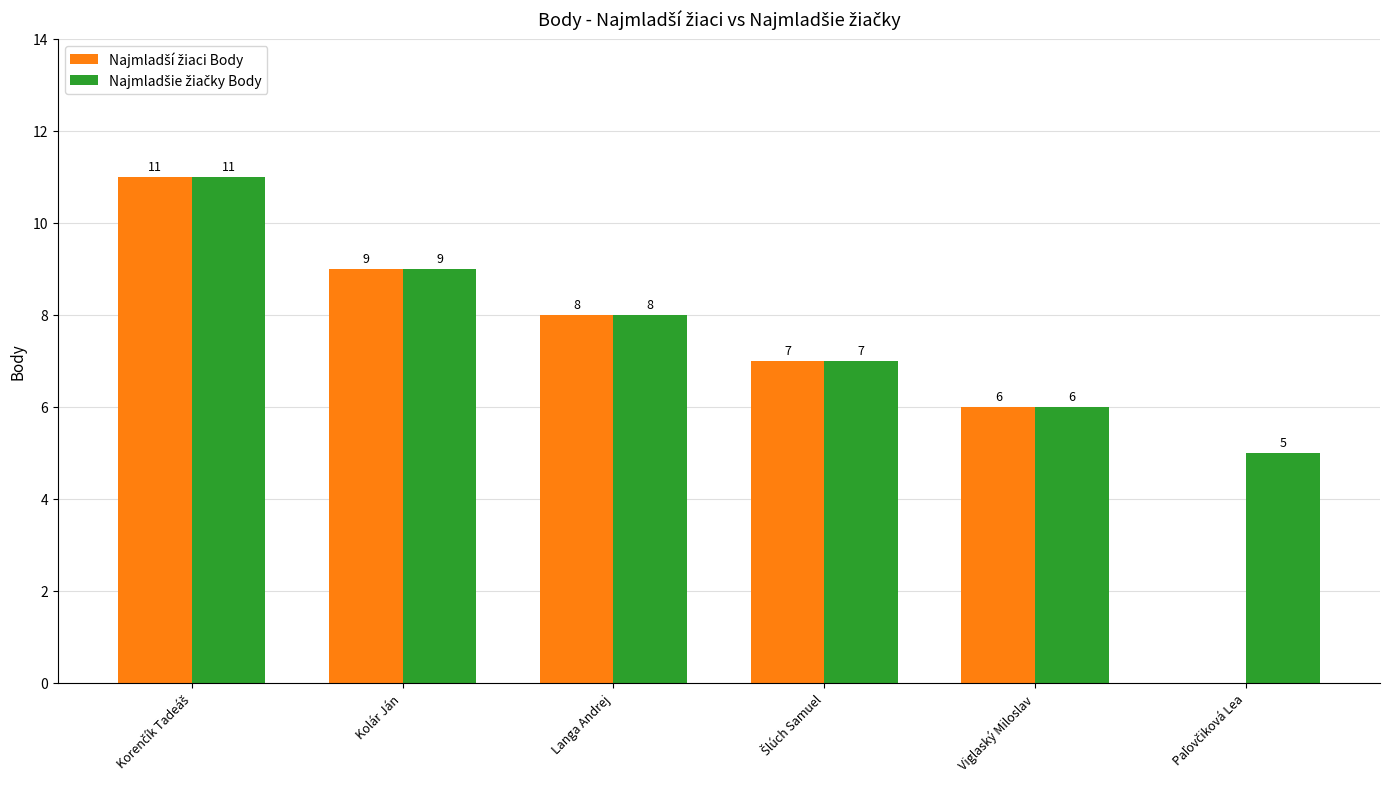

Which series has the largest range (max minus min)?

Najmladší žiaci Body